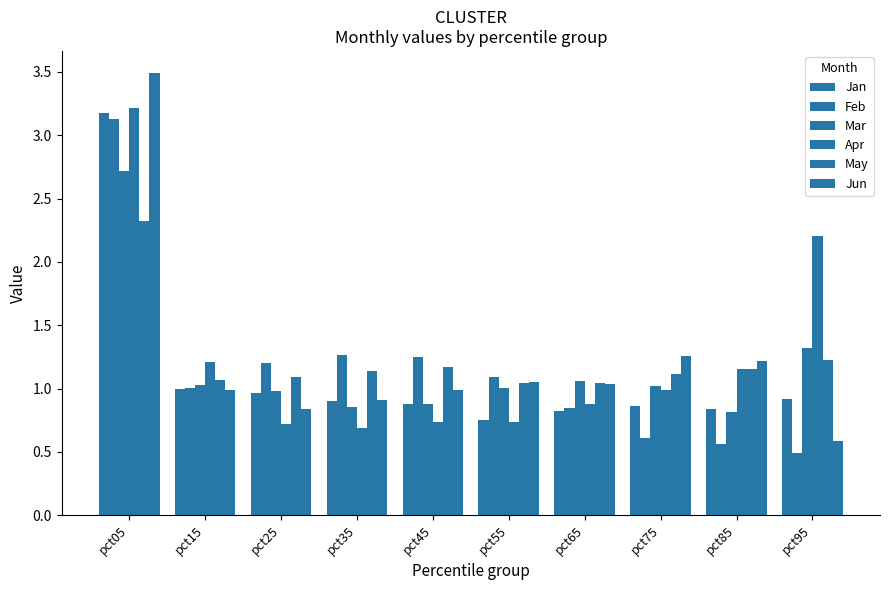

How many groups of bars are there?

10